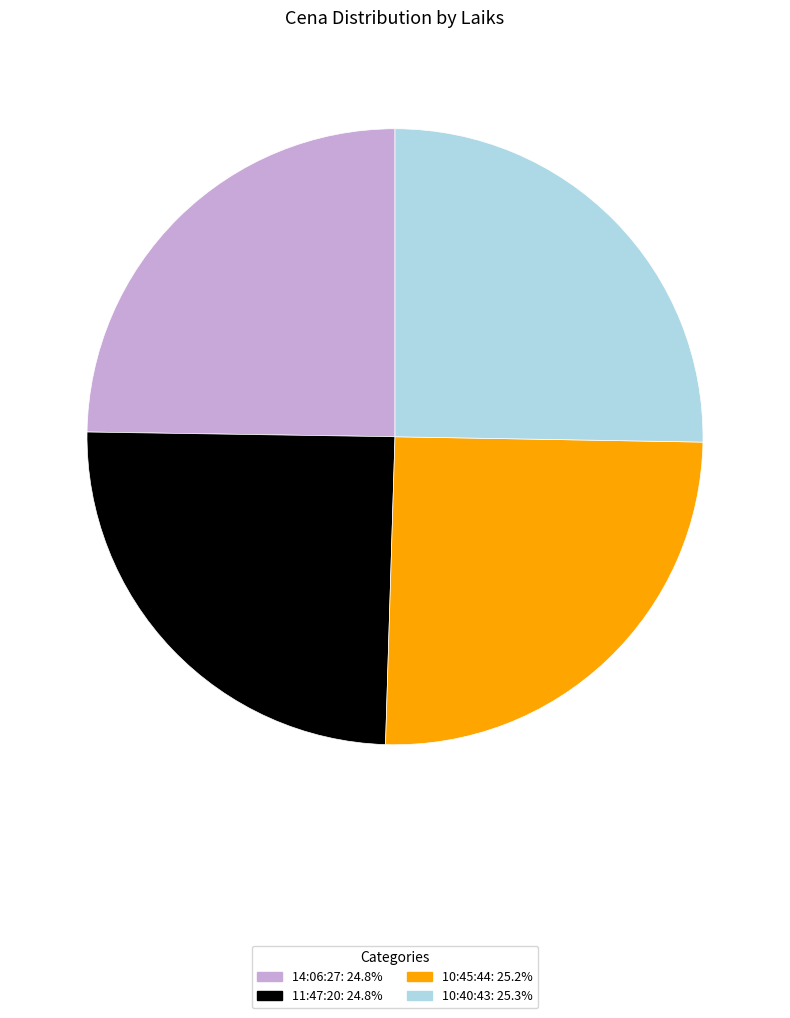

How many segments does this pie chart have?

4